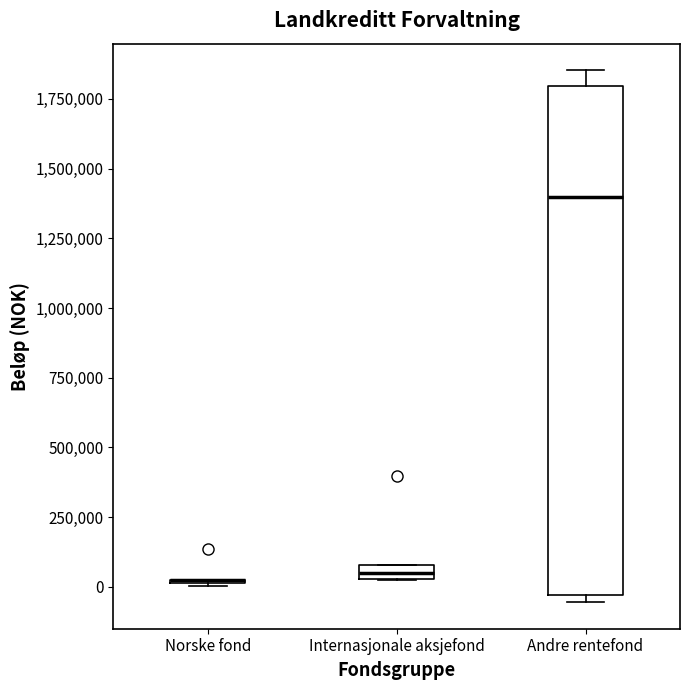

Where is the lower edge of the box for Internasjonale aksjefond on the y-axis? The values are not printed on the chart, so give them approximately, as read against the axis.

50000